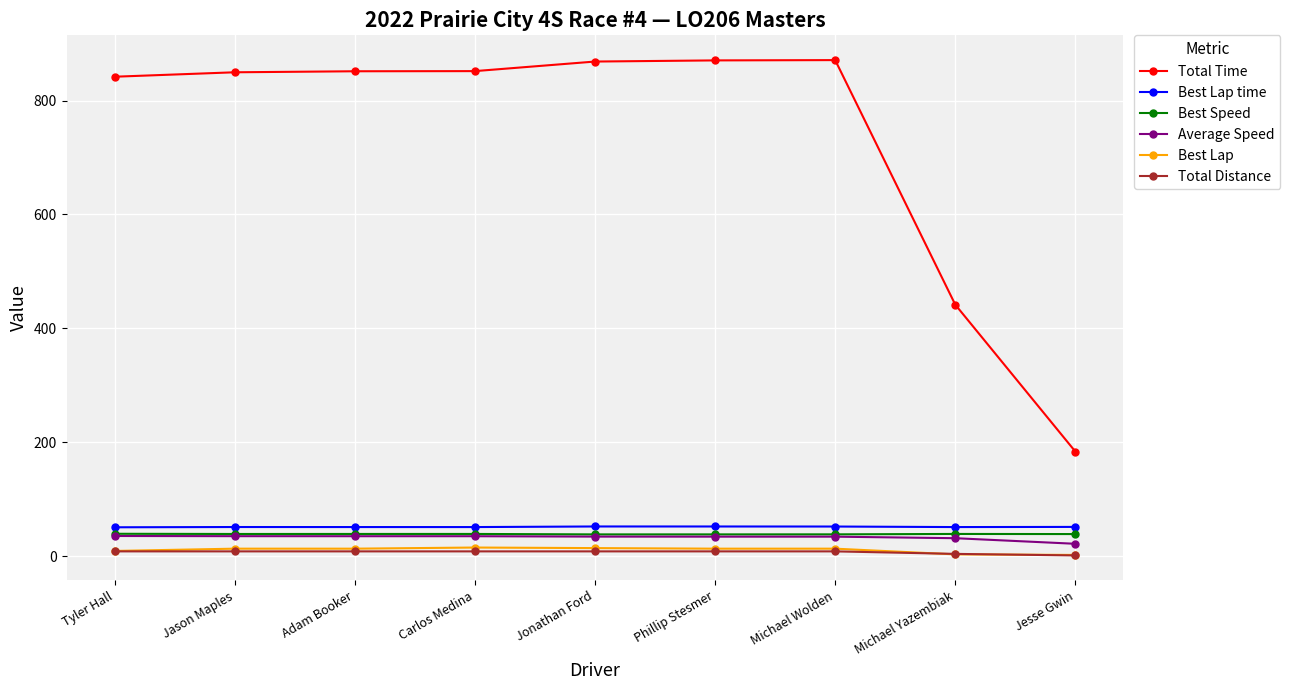

Which series changed the most between Jason Maples and Phillip Stesmer?

Total Time